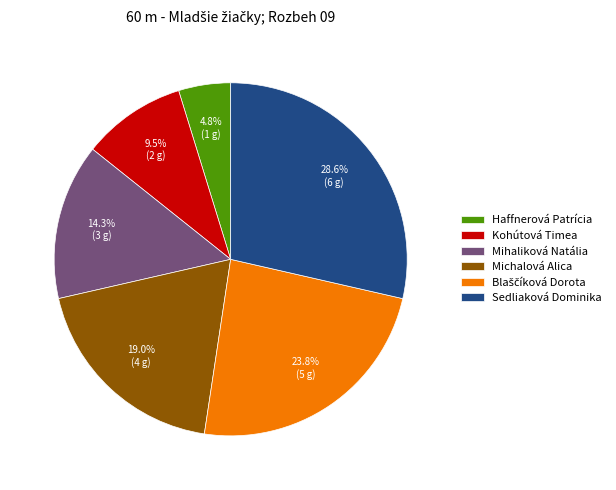

What is the ratio of the value at Sedliaková Dominika to the value at Haffnerová Patrícia?

6.0